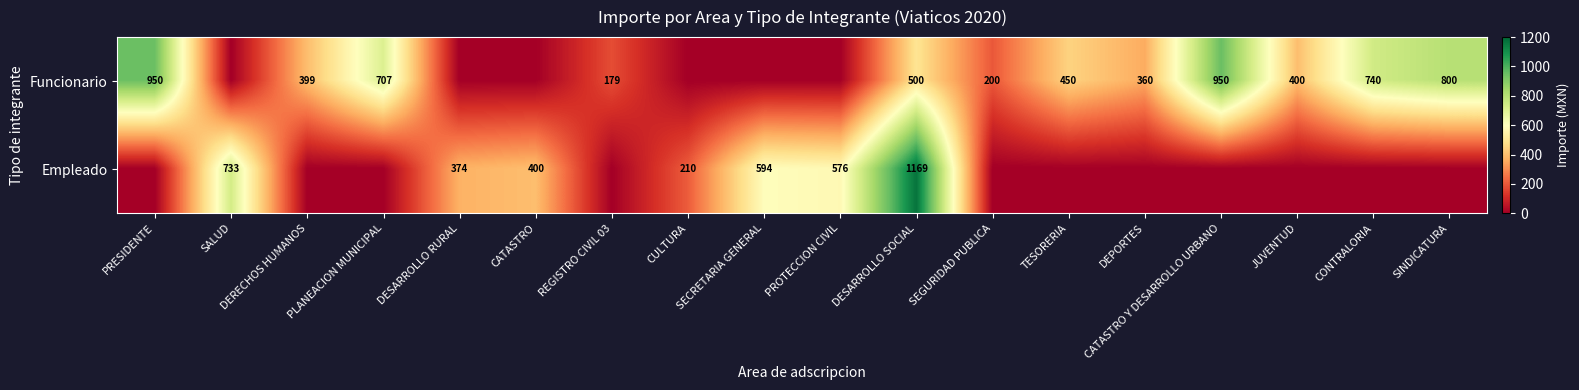

Is the value of Funcionario at DESARROLLO SOCIAL greater than the value of Empleado at SECRETARIA GENERAL?

No